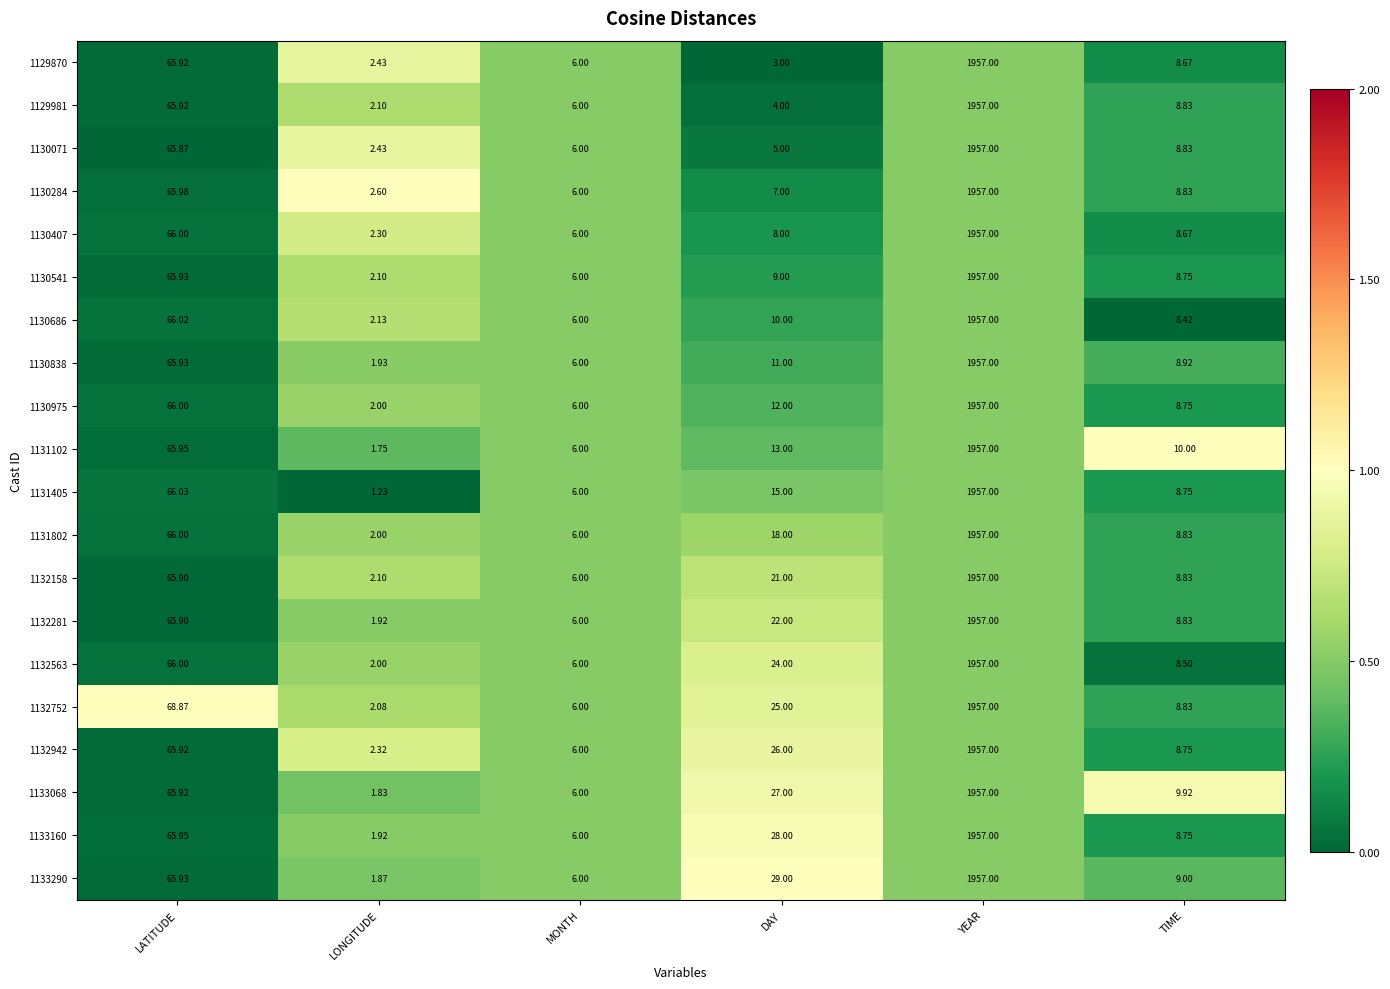

Is the value of 1132281 at LONGITUDE greater than the value of 1130071 at YEAR?

No